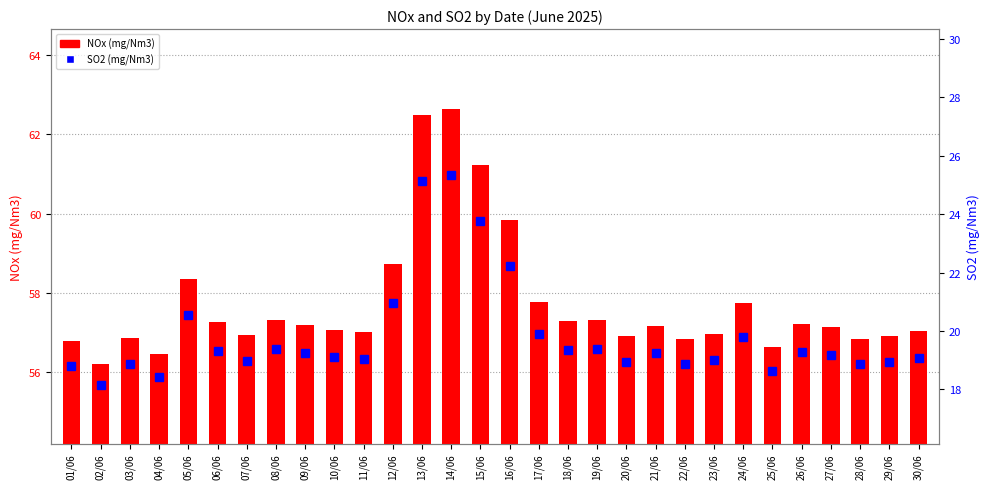

Rank the series by their average value, from highest to lowest.

NOx, SO2